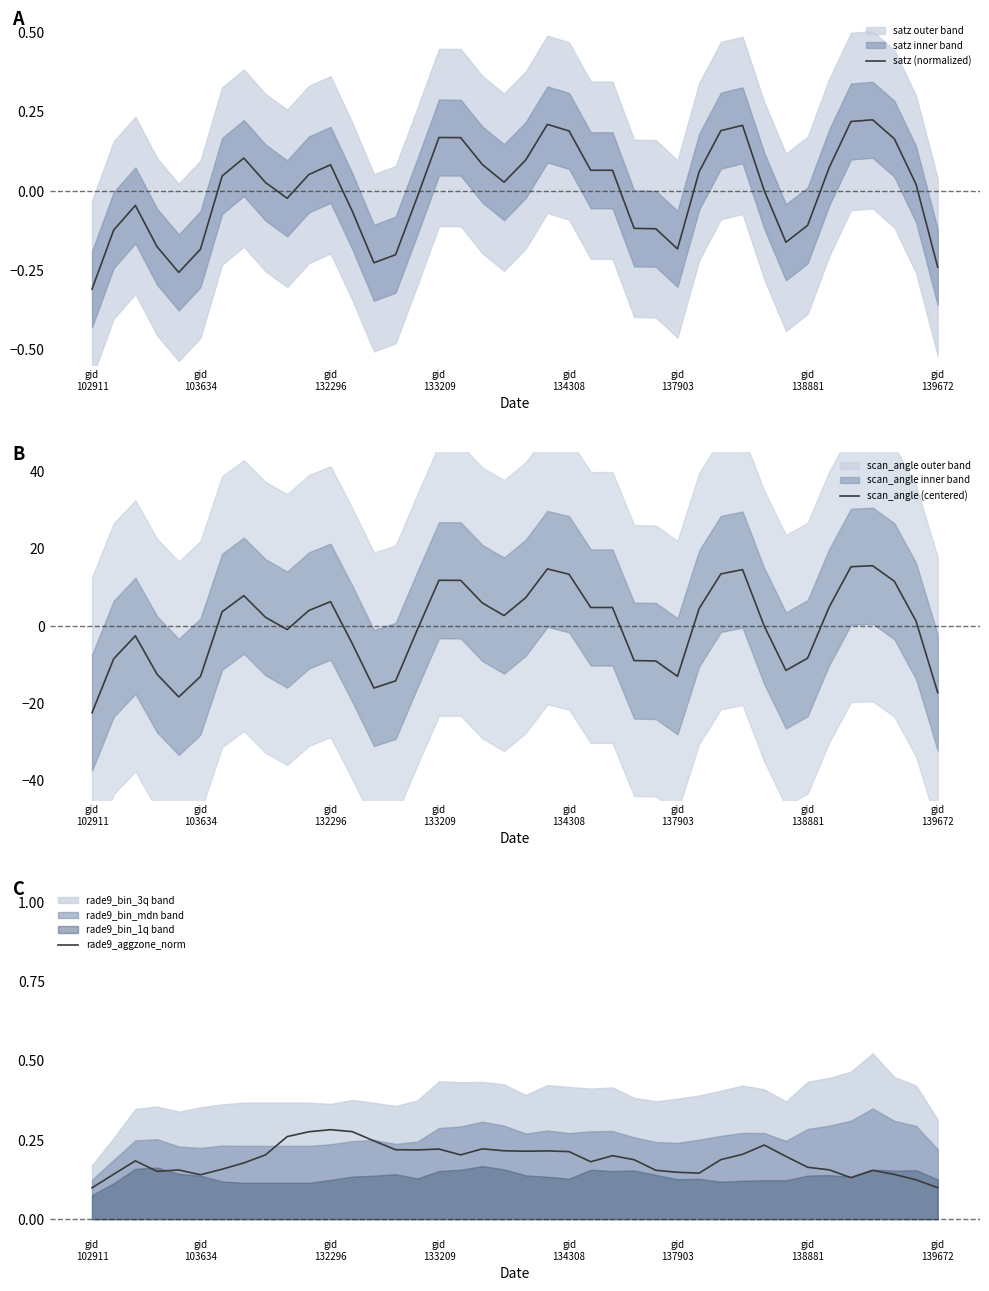

At which label does rade9_aggzone_norm reach its minimum?

gid
102911